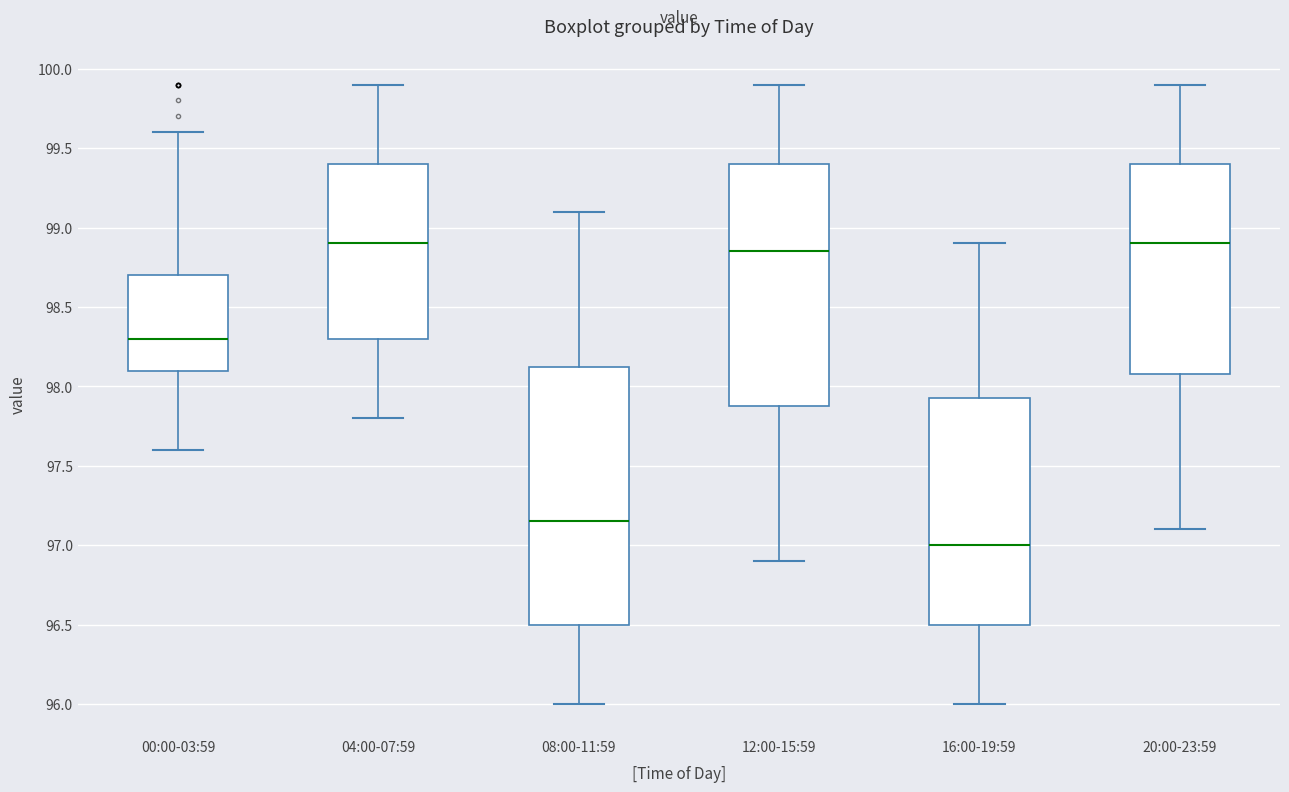

Comparing the boxes themselves (not the whiskers), which one is the tallest?

08:00-11:59